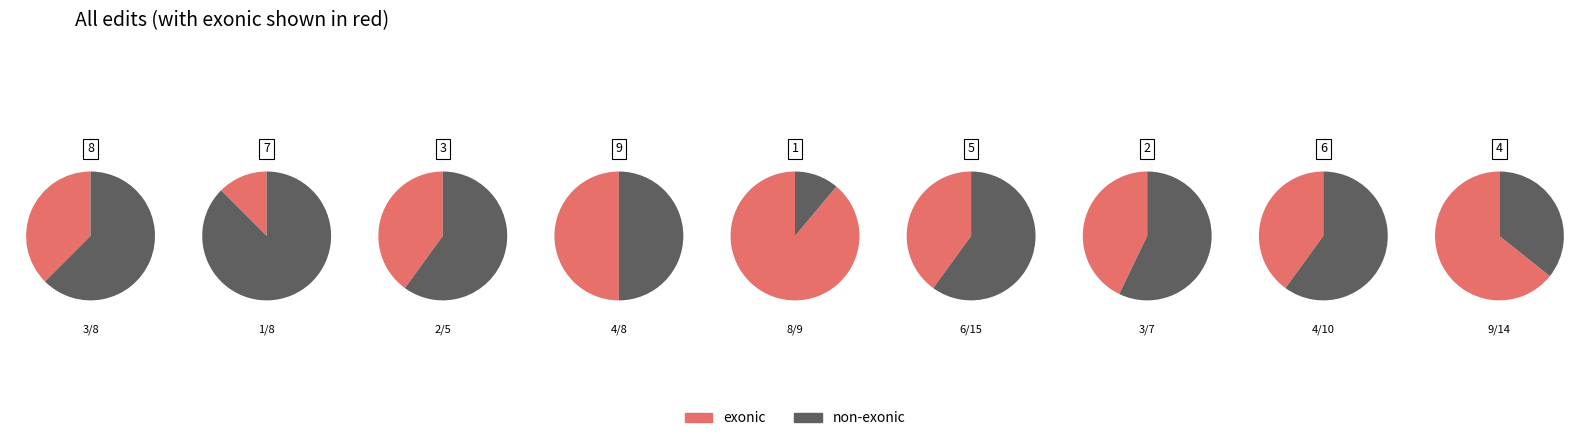

Rank the series at 9 from highest to lowest value.

exonic, non_exonic